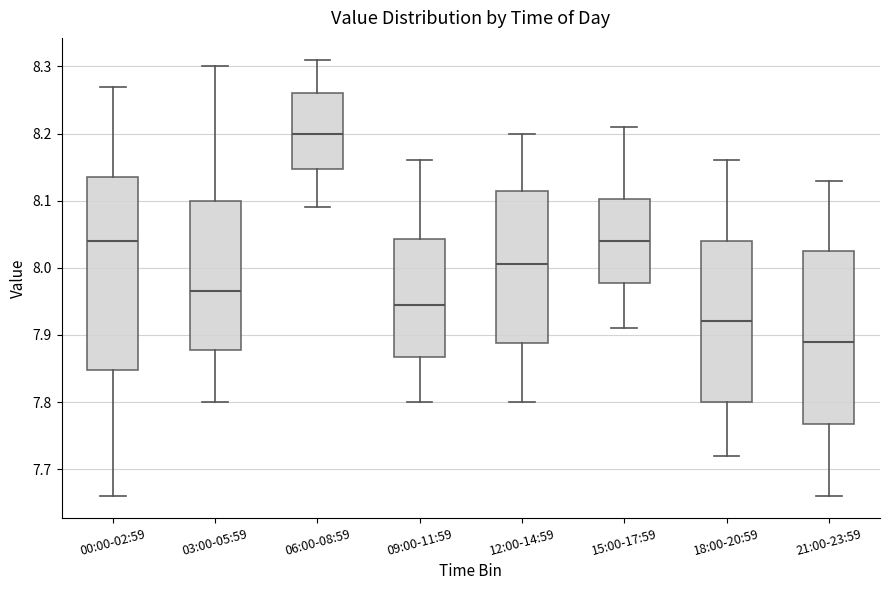

Comparing the boxes themselves (not the whiskers), which one is the tallest?

00:00-02:59